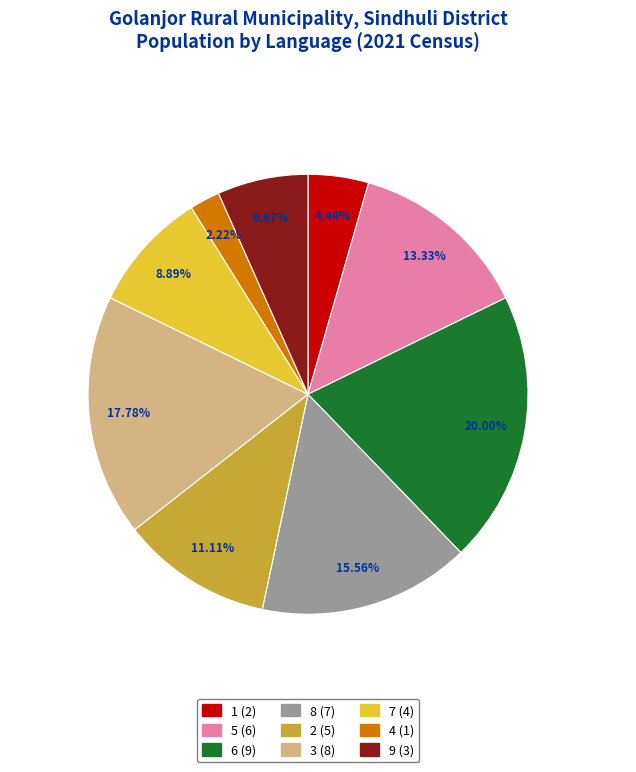

Does any single category account for the majority?

No